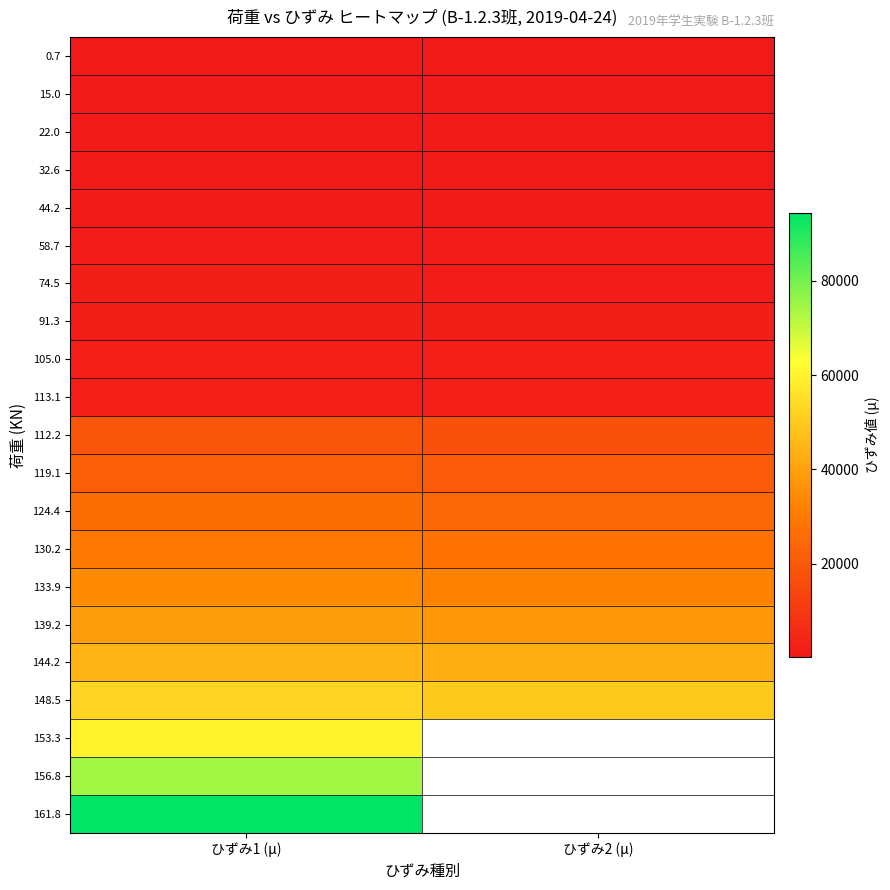

Is it true that 124.4 equals 26367.0 at ひずみ1 (μ)?

True